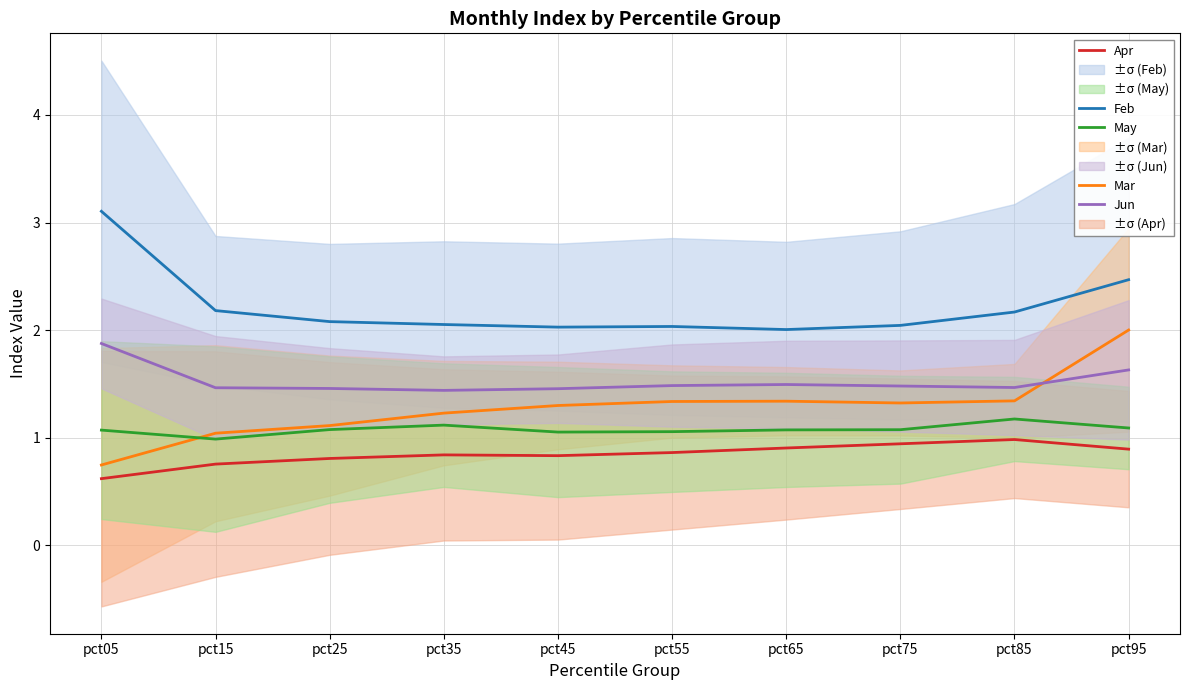

True or false: Mar has more than 2 interior local peaks.

False